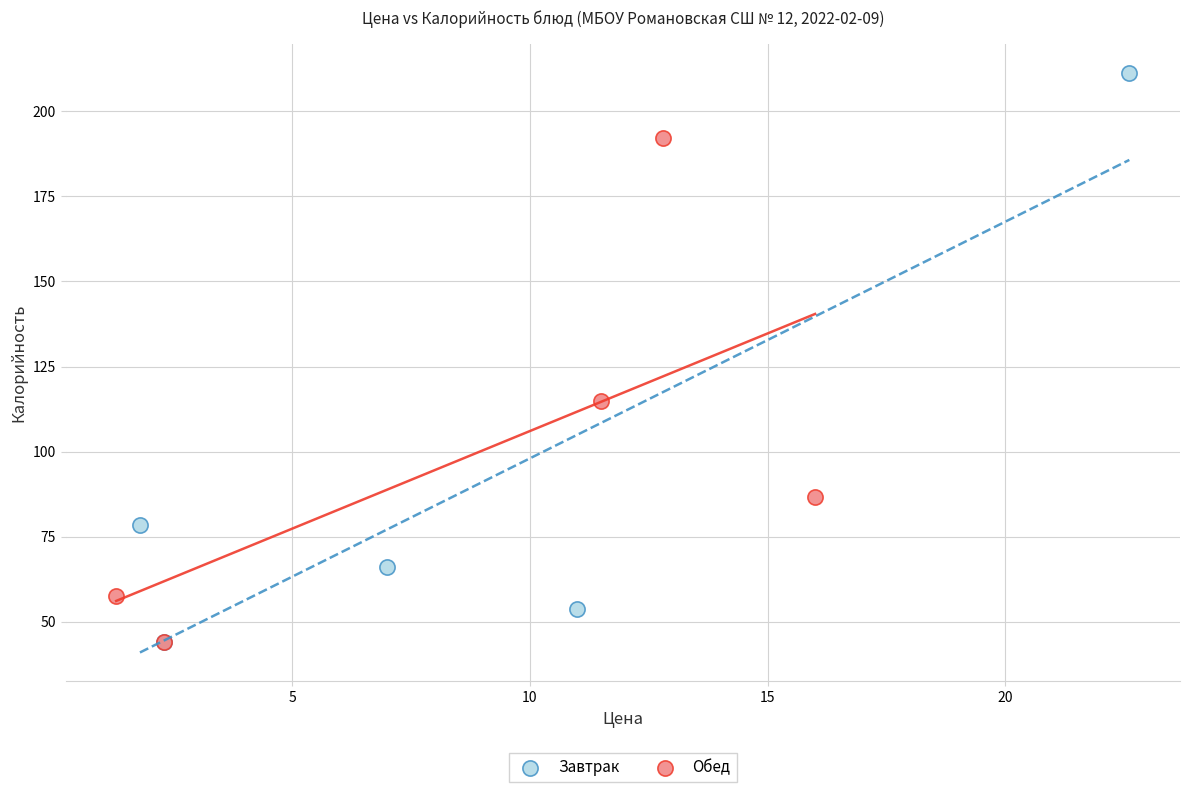

Which series has the widest spread of Y values?

Завтрак